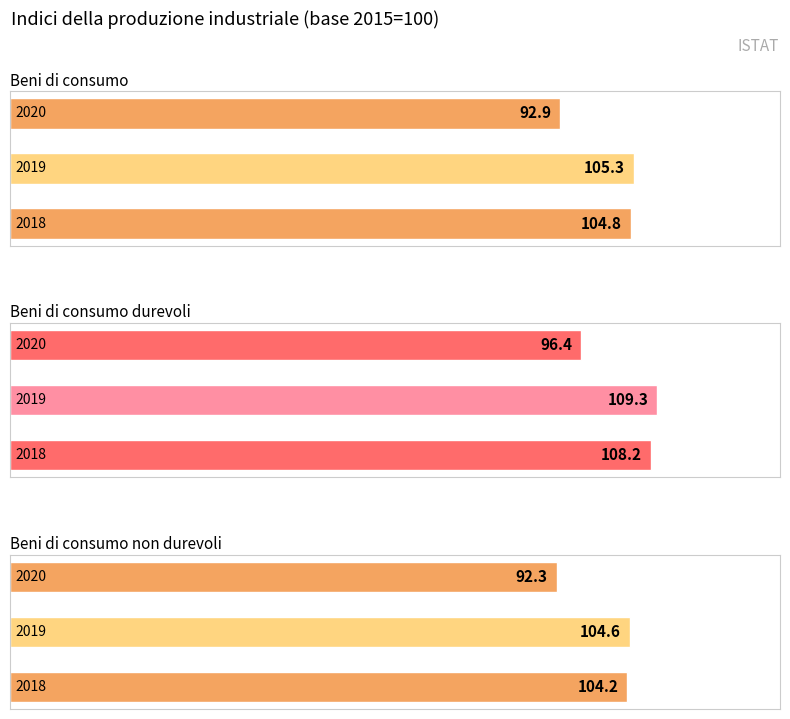

What is the difference between the maximum and minimum values in the Beni di consumo durevoli series?

12.9